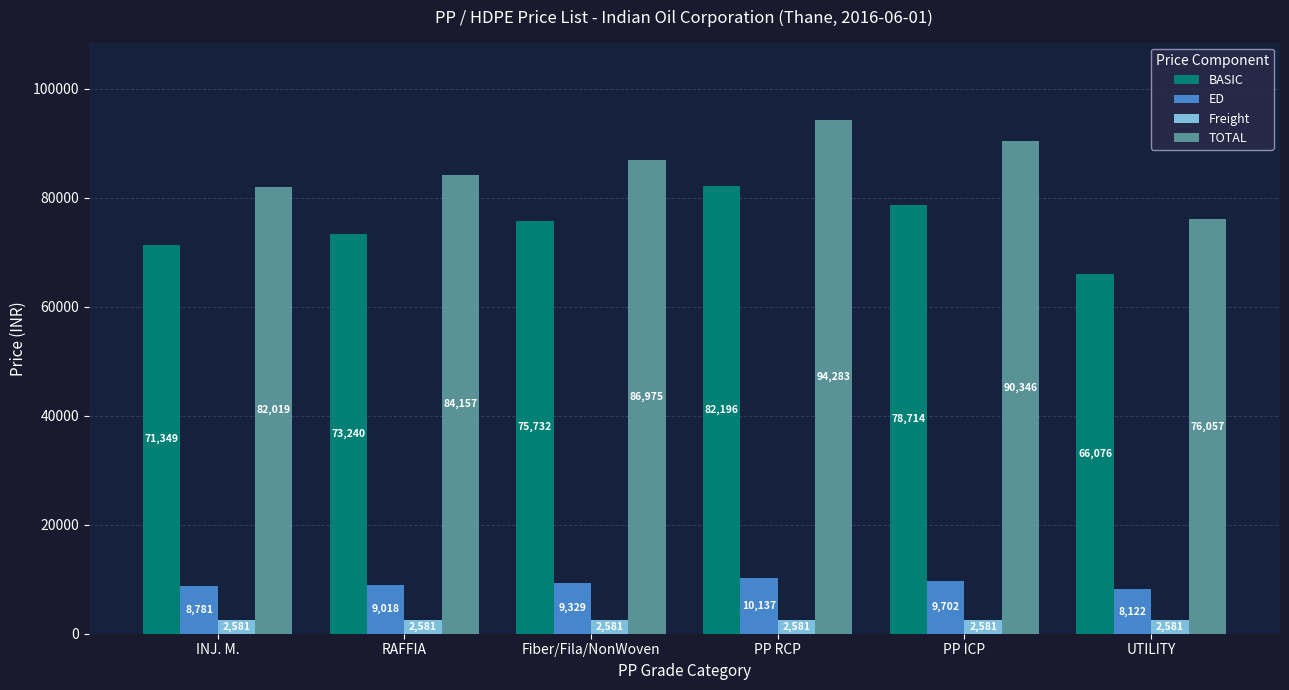

What is the minimum value shown in the chart?

2580.8